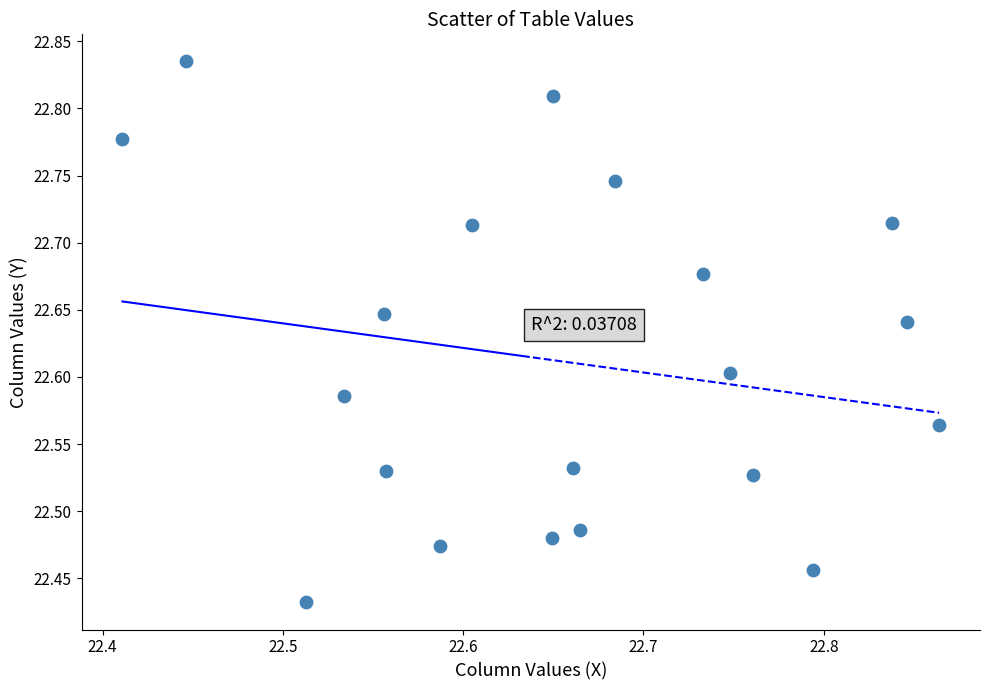

What is the range of X values (max minus min)?

0.5